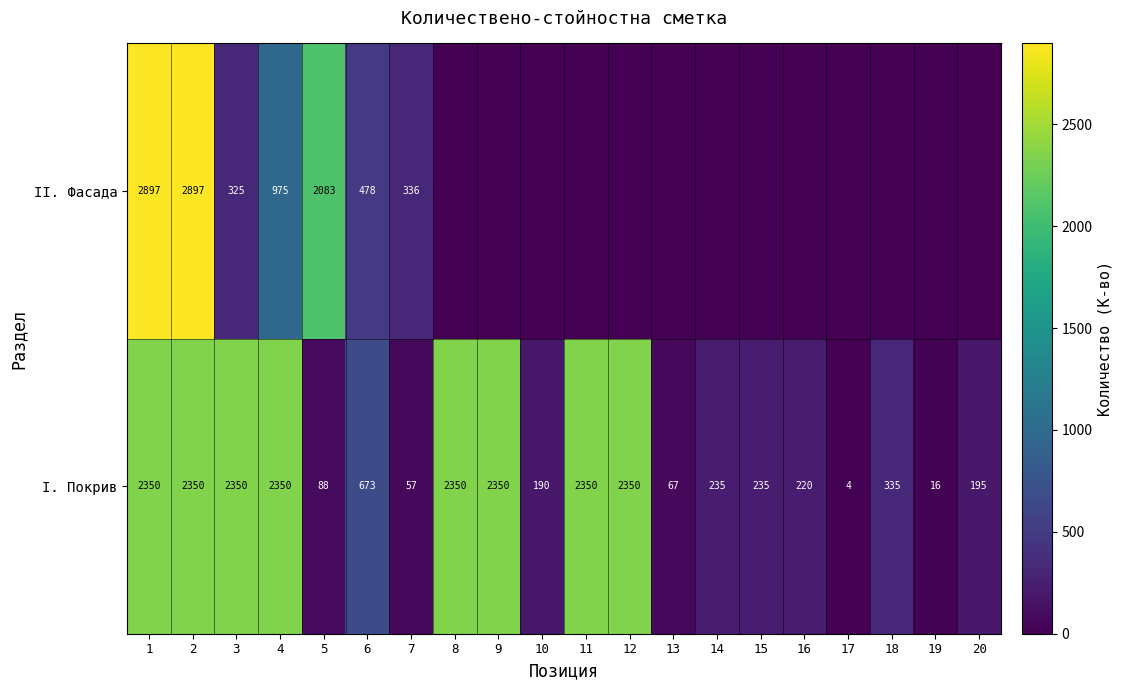

The value of I. Покрив at 18 is 461. True or false?

False